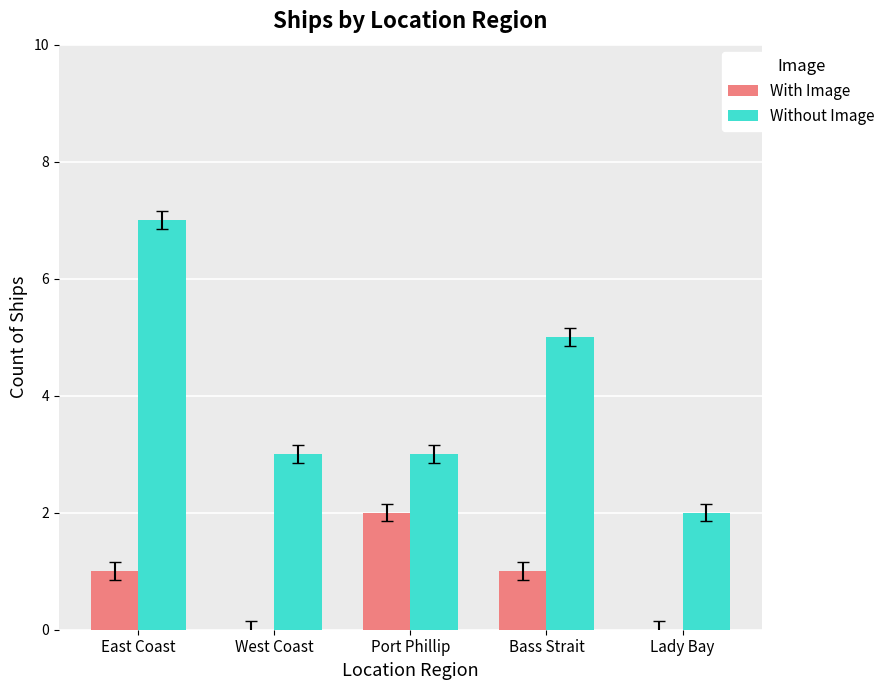

Which category has the highest value in the With Image series?

Port Phillip